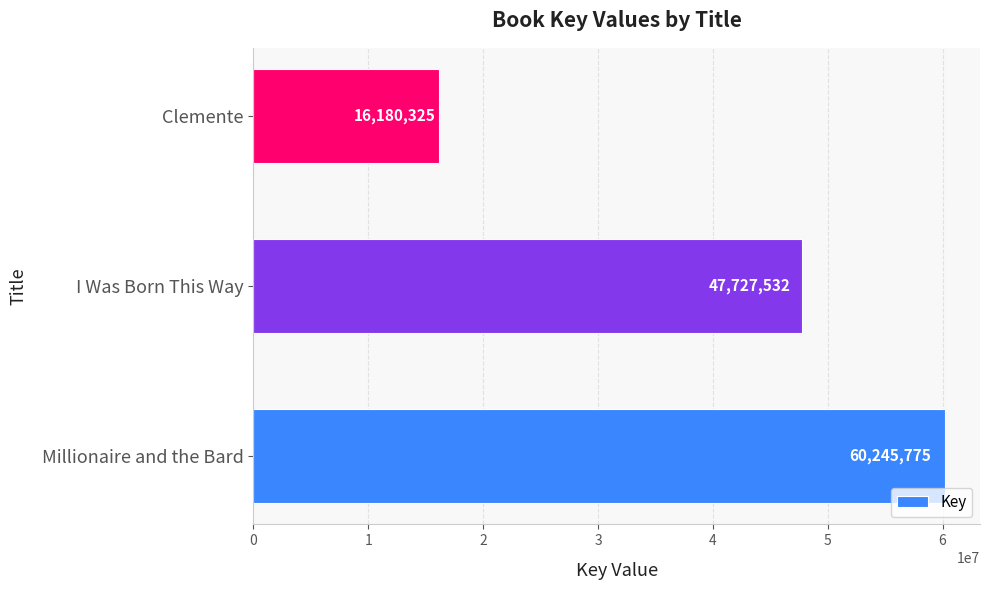

Reading bottom to top, list all the values displayed in this chart.

Millionaire and the Bard=60245775	I Was Born This Way=47727532	Clemente=16180325